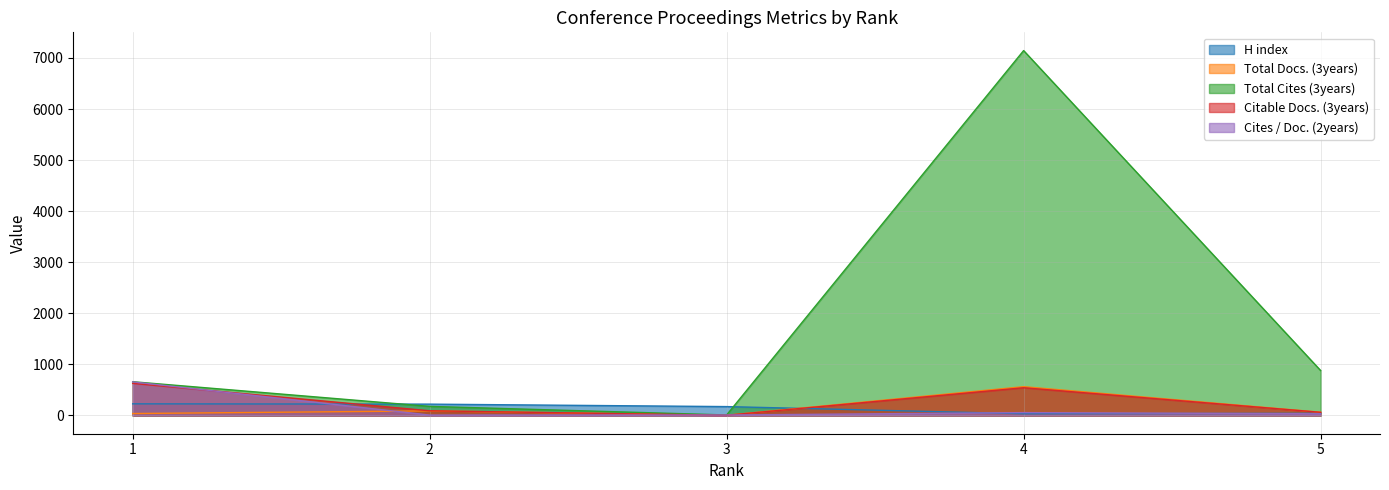

At which category does Citable Docs. (3years) reach its first local peak?

4